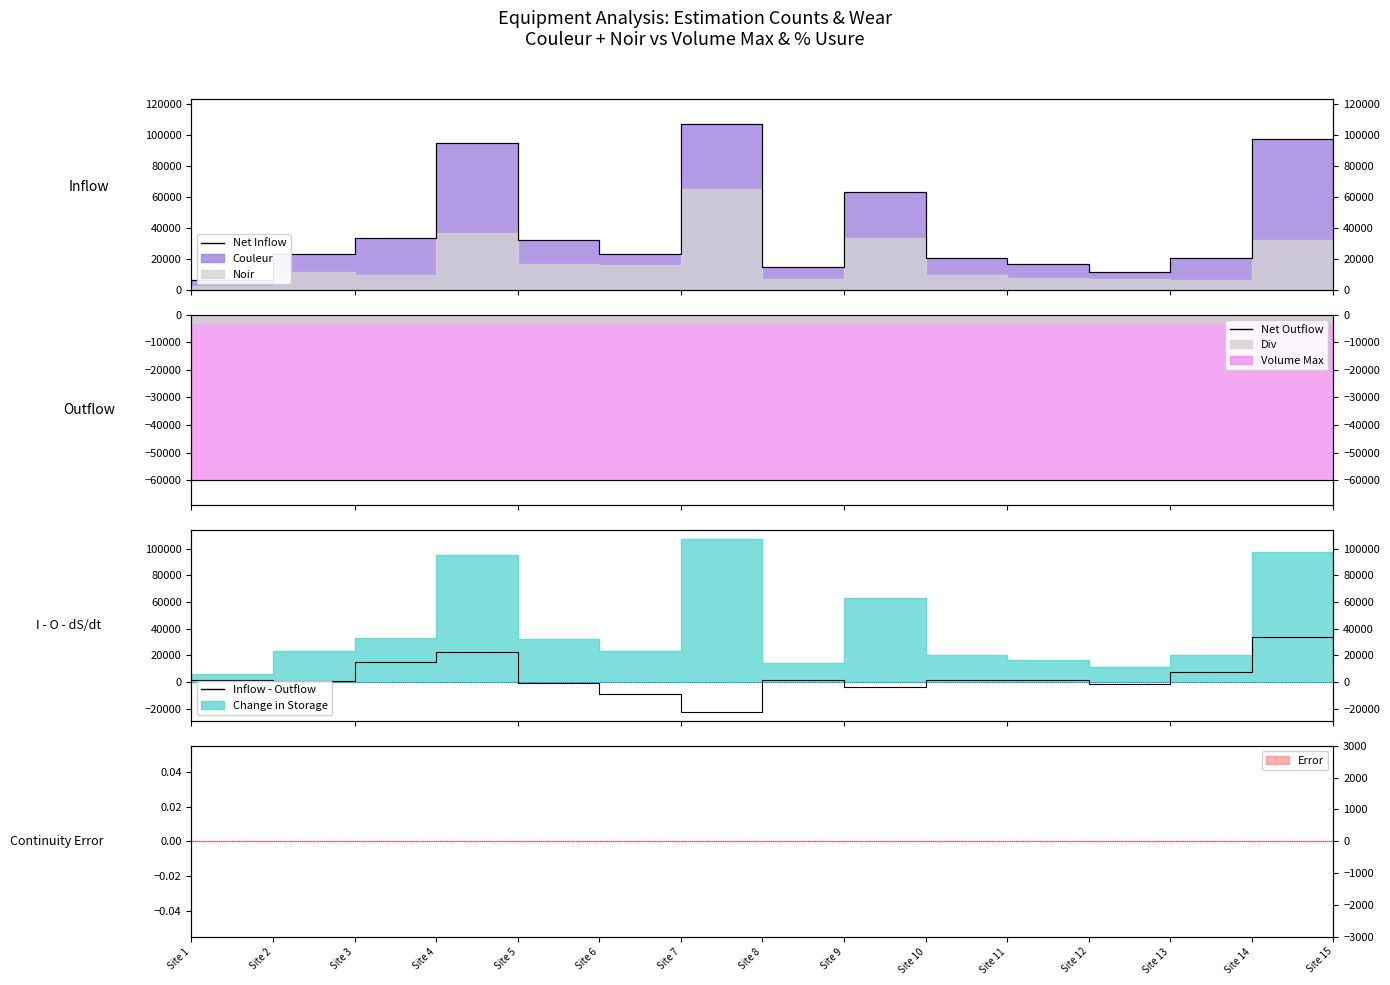

Count the number of categories in the chart.

15